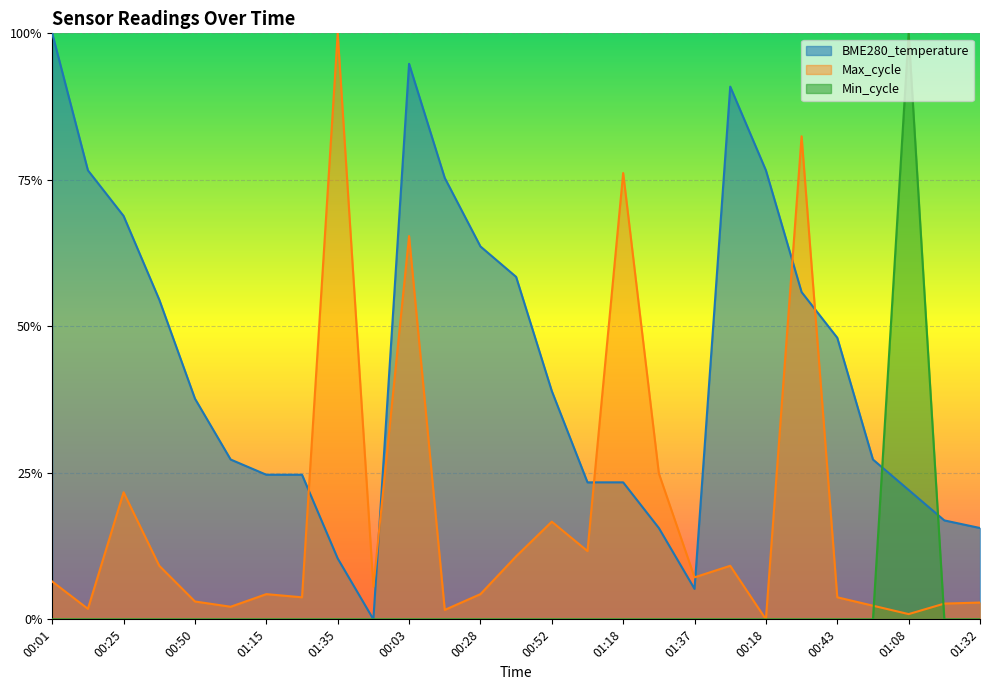

Which series has the widest spread of values?

BME280_temperature